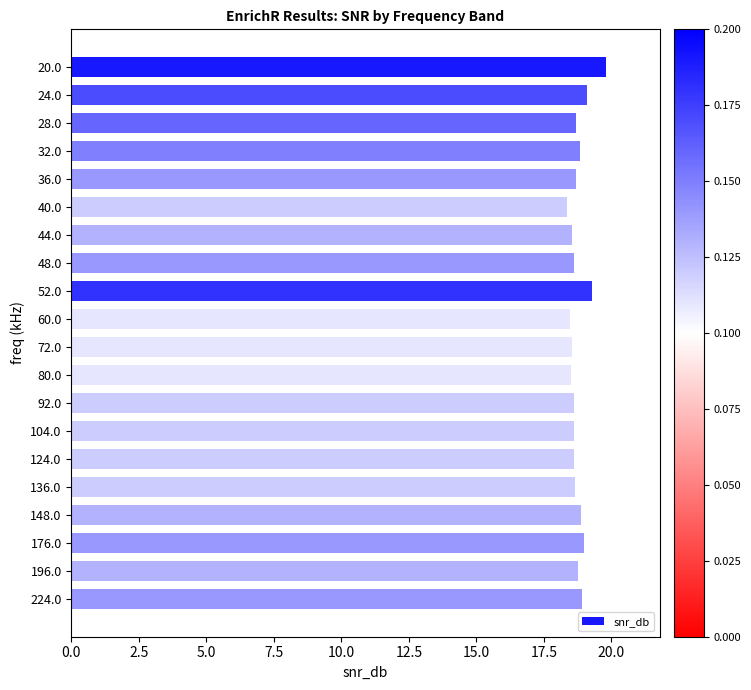

What is the ratio of the value at 176.0 to the value at 92.0?

1.0